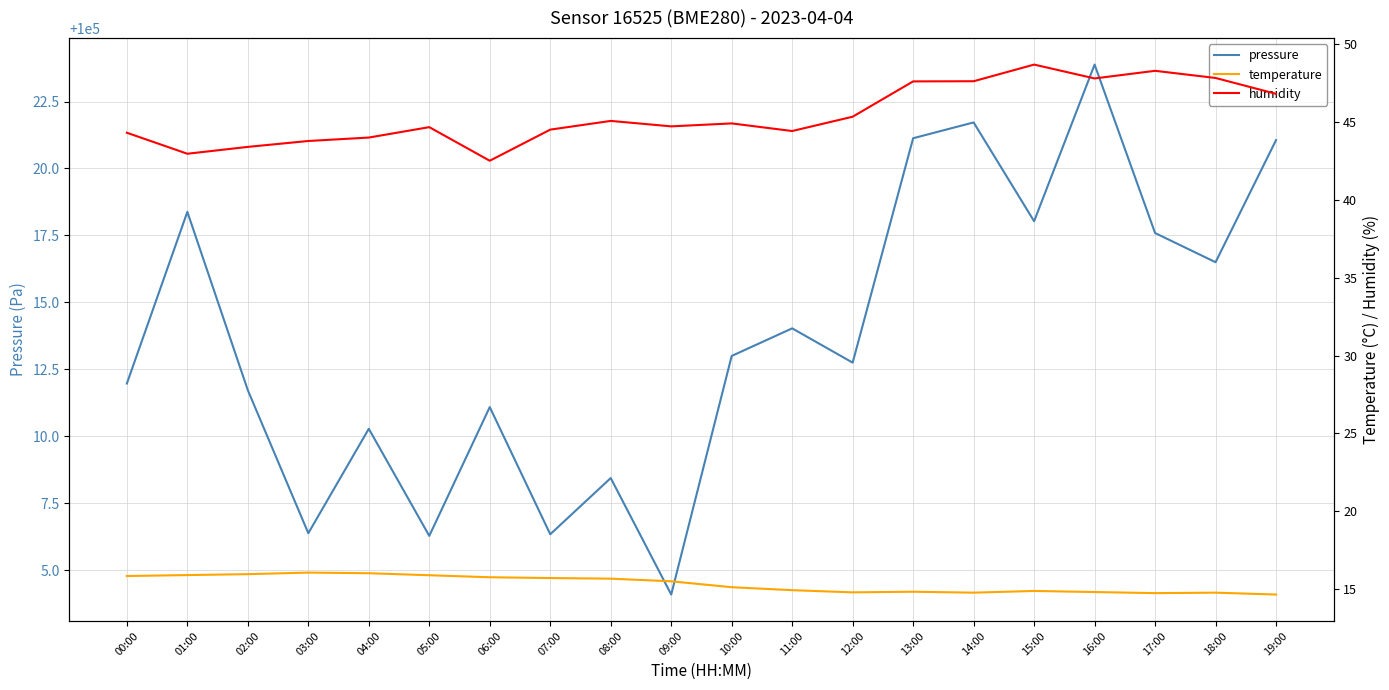

True or false: temperature and humidity cross at least once.

False